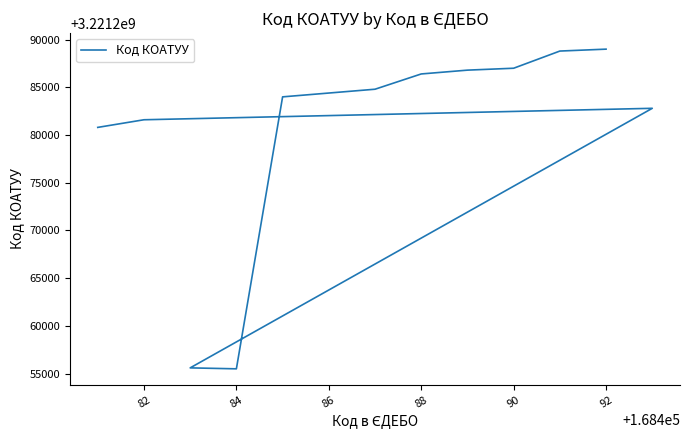

How many points are lower than both their immediate neighbors (excluding endpoints)?

1